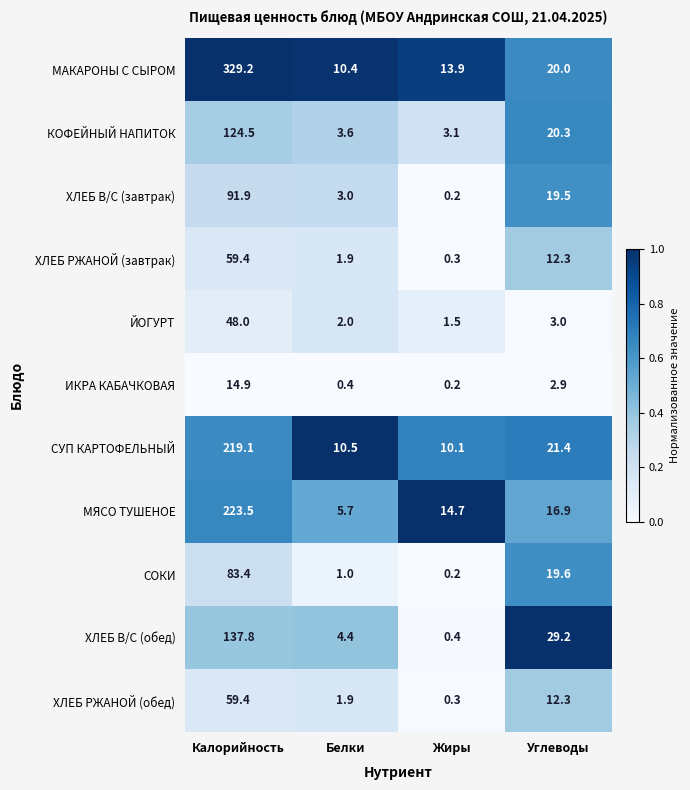

Which label corresponds to the largest value in the chart?

Калорийность